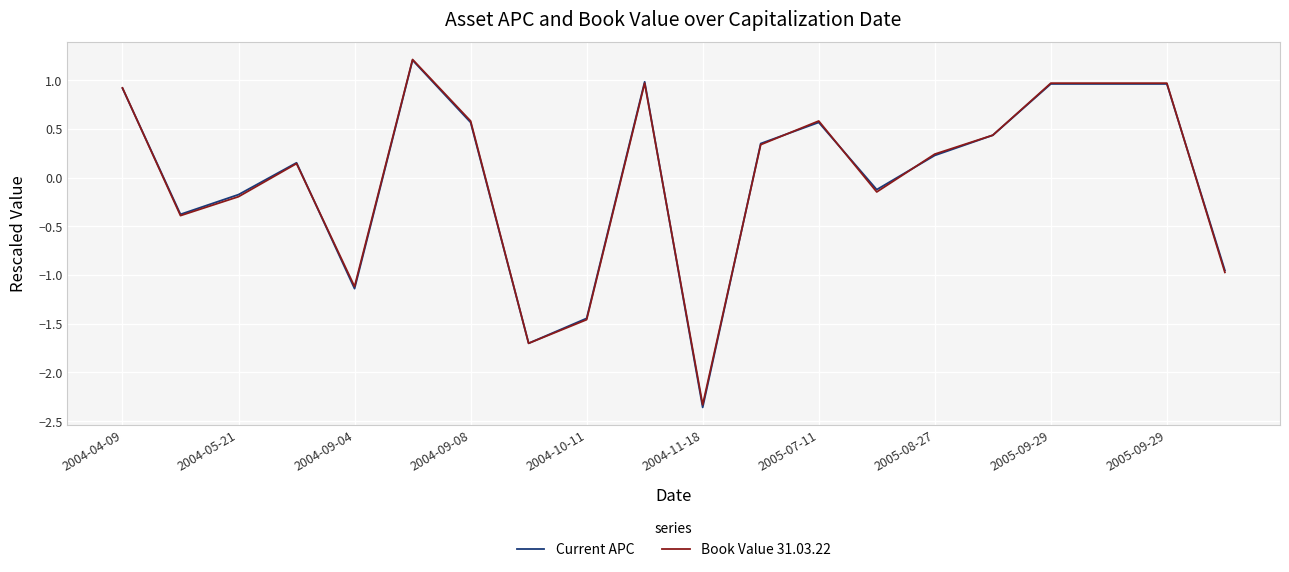

What is the minimum value for Book Value 31.03.22?

-2.3